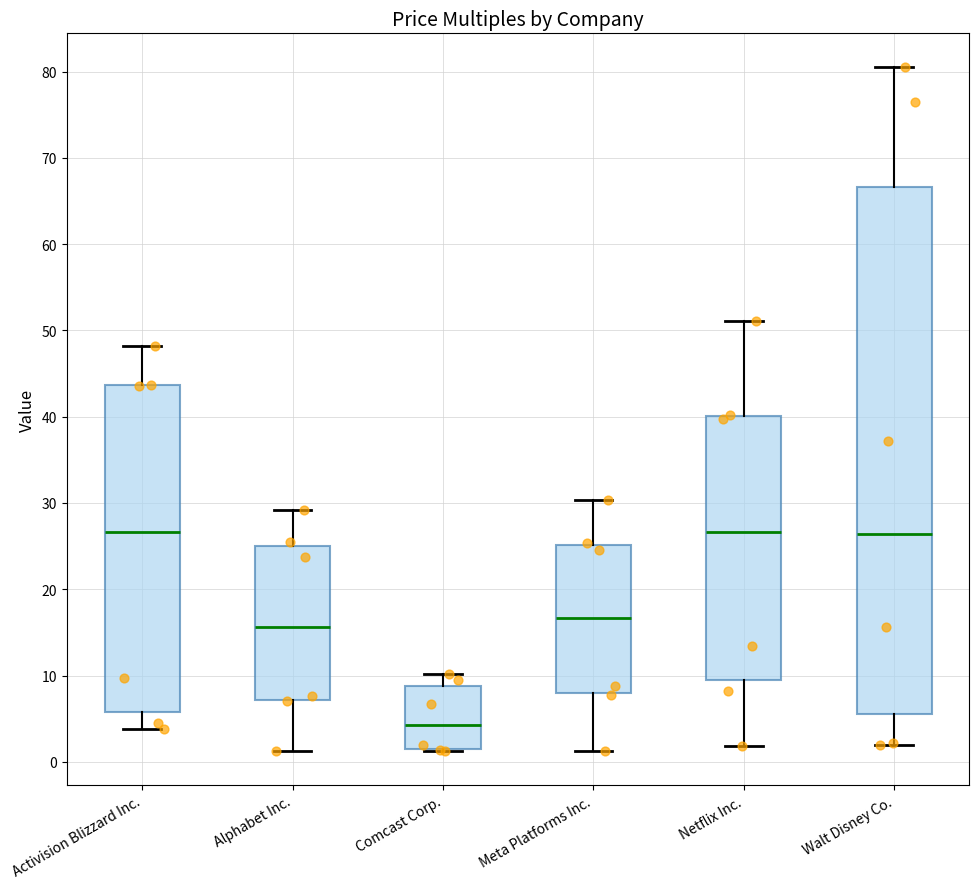

Which box is the tallest, from its lower edge to its upper edge?

Walt Disney Co.